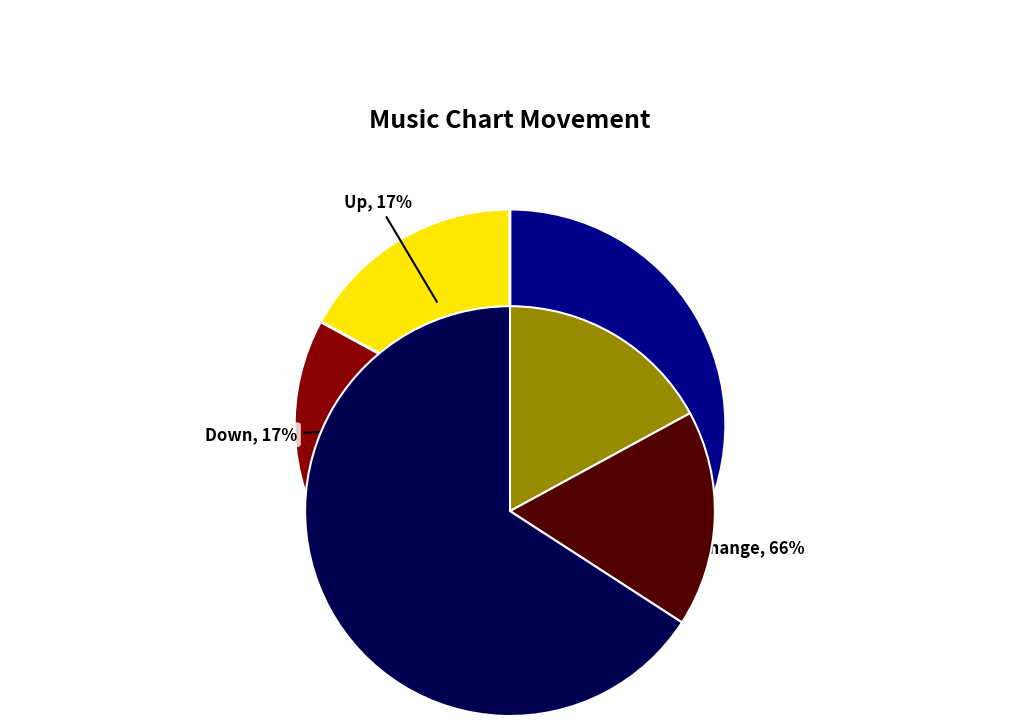

To the nearest percent, what is the average slice percentage?

33%